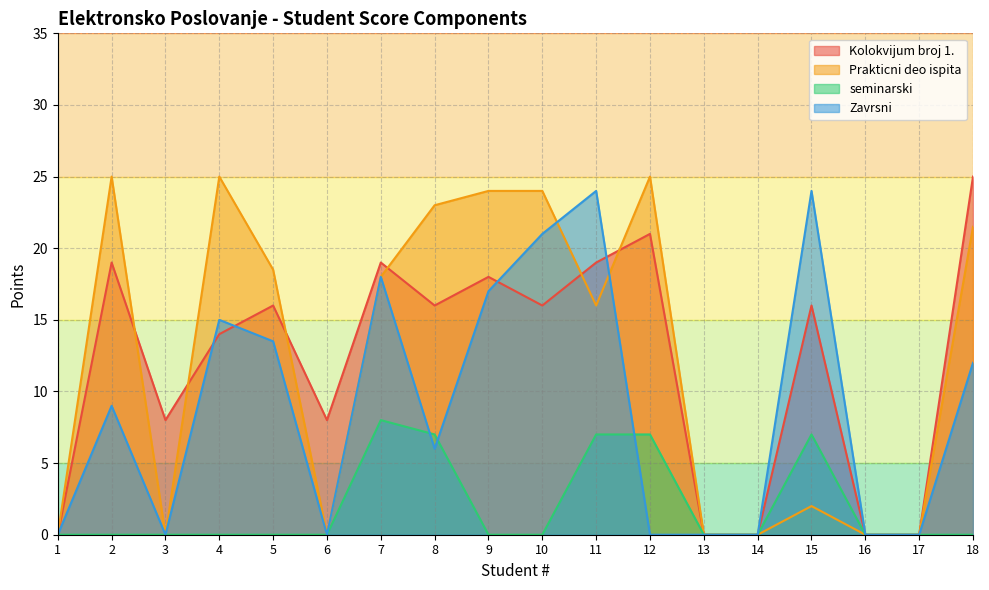

Reading left to right, extract all data points from this chart.

Kolokvijum broj 1.: 1=0.0	2=19.0	3=8.0	4=14.0	5=16.0	6=8.0	7=19.0	8=16.0	9=18.0	10=16.0	11=19.0	12=21.0	13=0.0	14=0.0	15=16.0	16=0.0	17=0.0	18=25.0
Prakticni deo ispita: 1=0.0	2=25.0	3=0.0	4=25.0	5=18.5	6=0.0	7=18.0	8=23.0	9=24.0	10=24.0	11=16.0	12=25.0	13=0.0	14=0.0	15=2.0	16=0.0	17=0.0	18=21.5
seminarski: 1=0.0	2=0.0	3=0.0	4=0.0	5=0.0	6=0.0	7=8.0	8=7.0	9=0.0	10=0.0	11=7.0	12=7.0	13=0.0	14=0.0	15=7.0	16=0.0	17=0.0	18=0.0
Zavrsni: 1=0.0	2=9.0	3=0.0	4=15.0	5=13.5	6=0.0	7=18.0	8=6.0	9=17.0	10=21.0	11=24.0	12=0.0	13=0.0	14=0.0	15=24.0	16=0.0	17=0.0	18=12.0